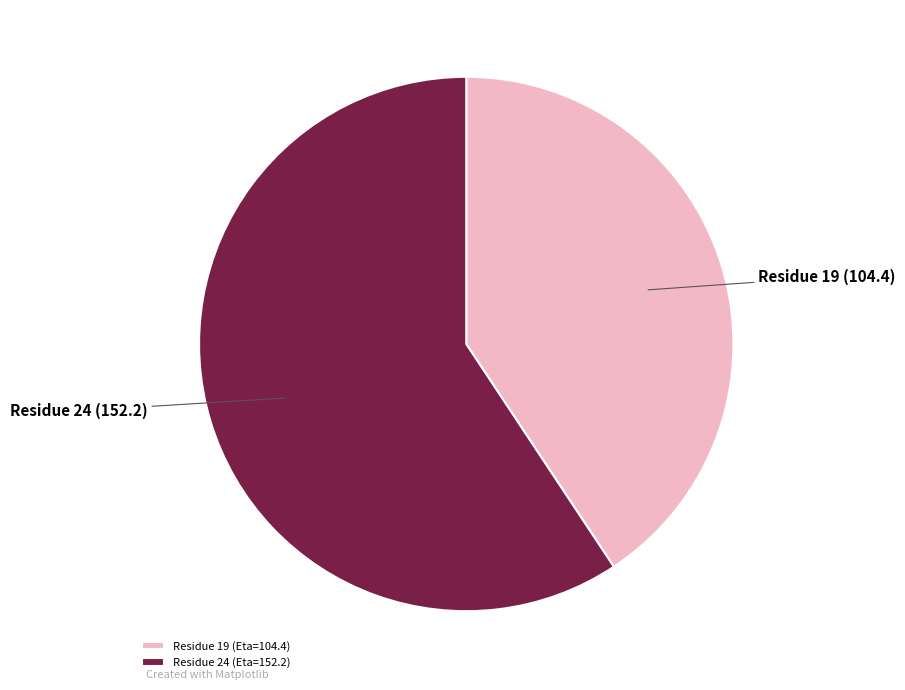

How many segments does this pie chart have?

2